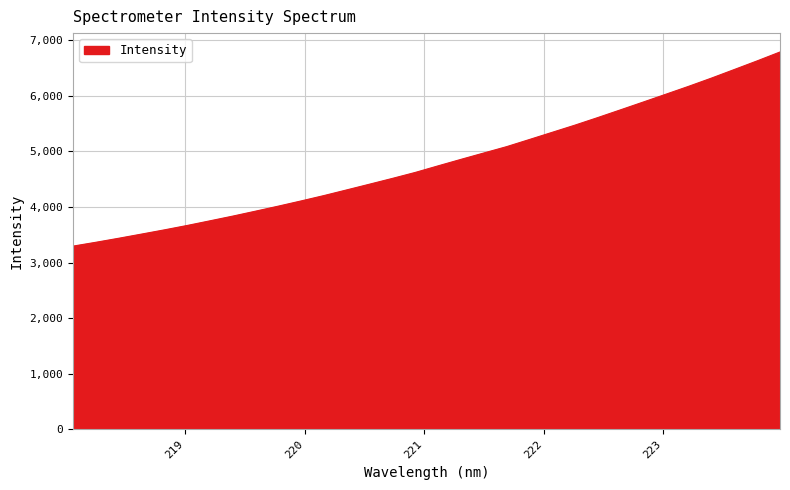

What is the greatest value displayed?

6788.4